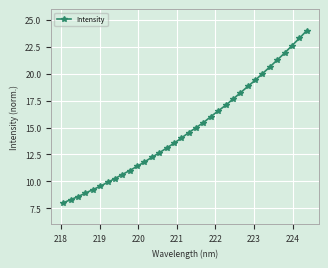

What is the average value?

14.9